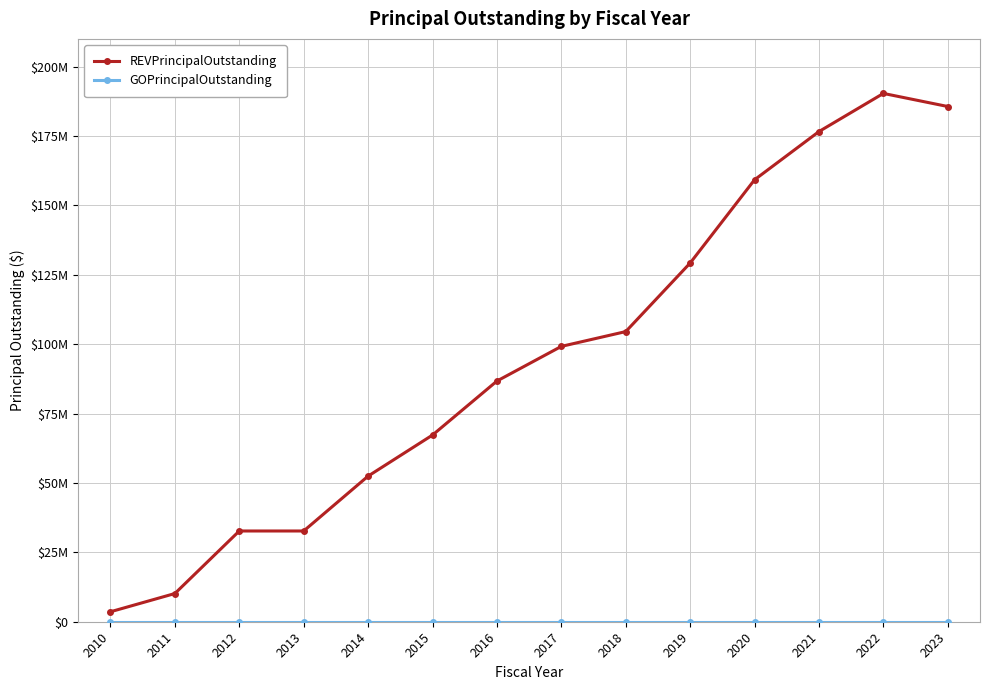

Which series has the widest spread of values?

REVPrincipalOutstanding